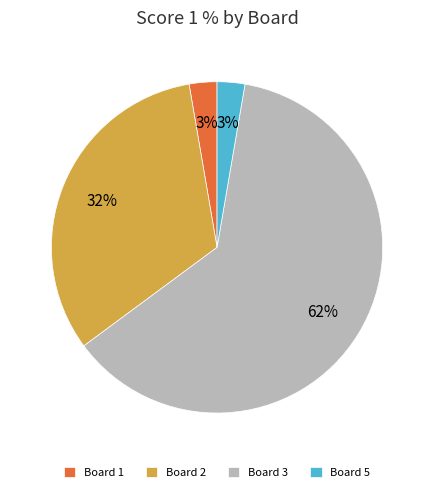

To the nearest percent, what is the combined percentage of Board 2 and Board 1?

35%